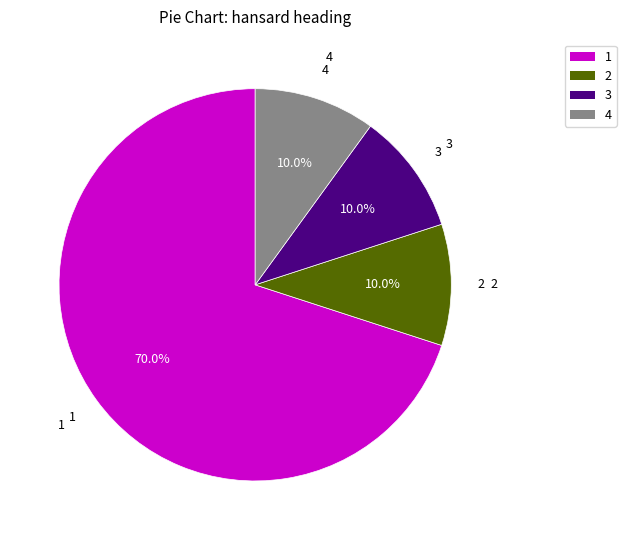

Is there a majority slice in this chart?

Yes